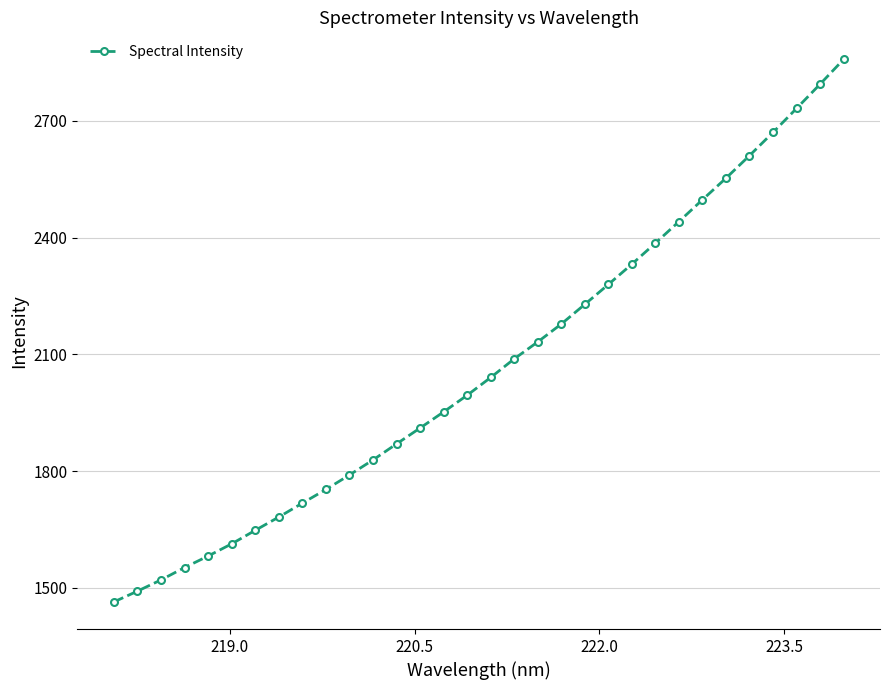

What is the difference between the maximum and minimum values?

1394.1